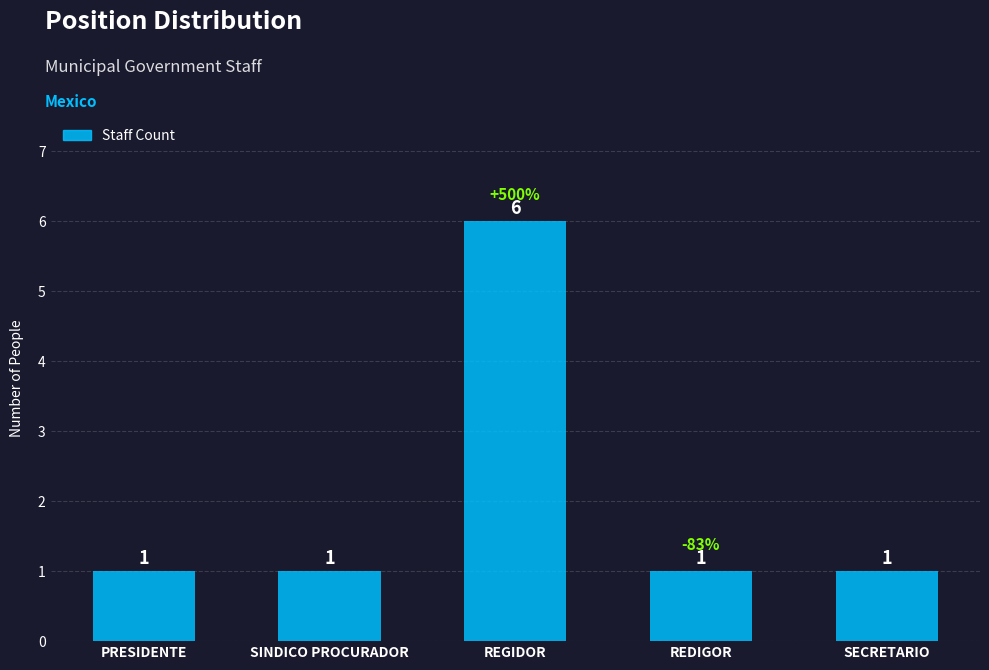

What is the greatest value displayed?

6